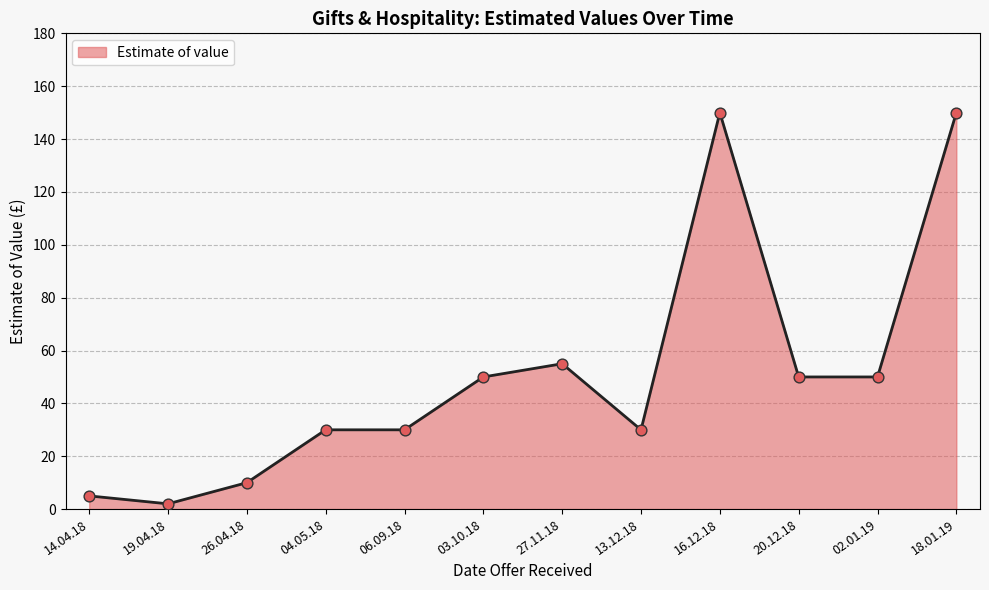

What is the change in value from 06.09.18 to 27.11.18?

+25